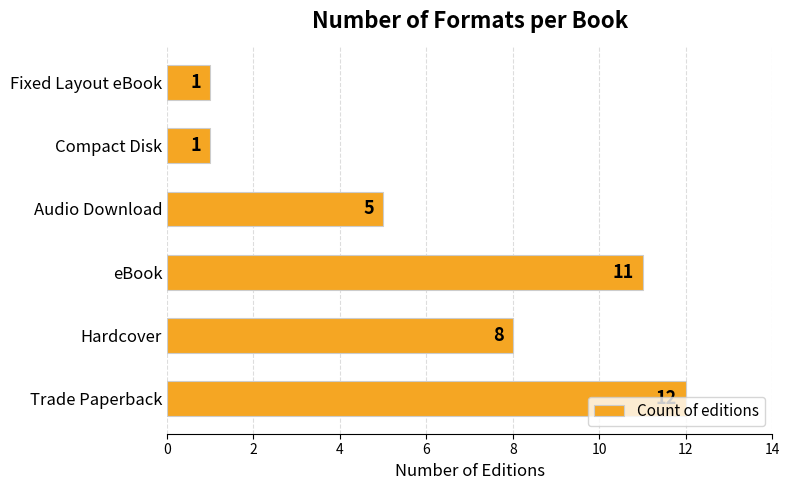

The chart shows a value of 8 at Hardcover. True or false?

True